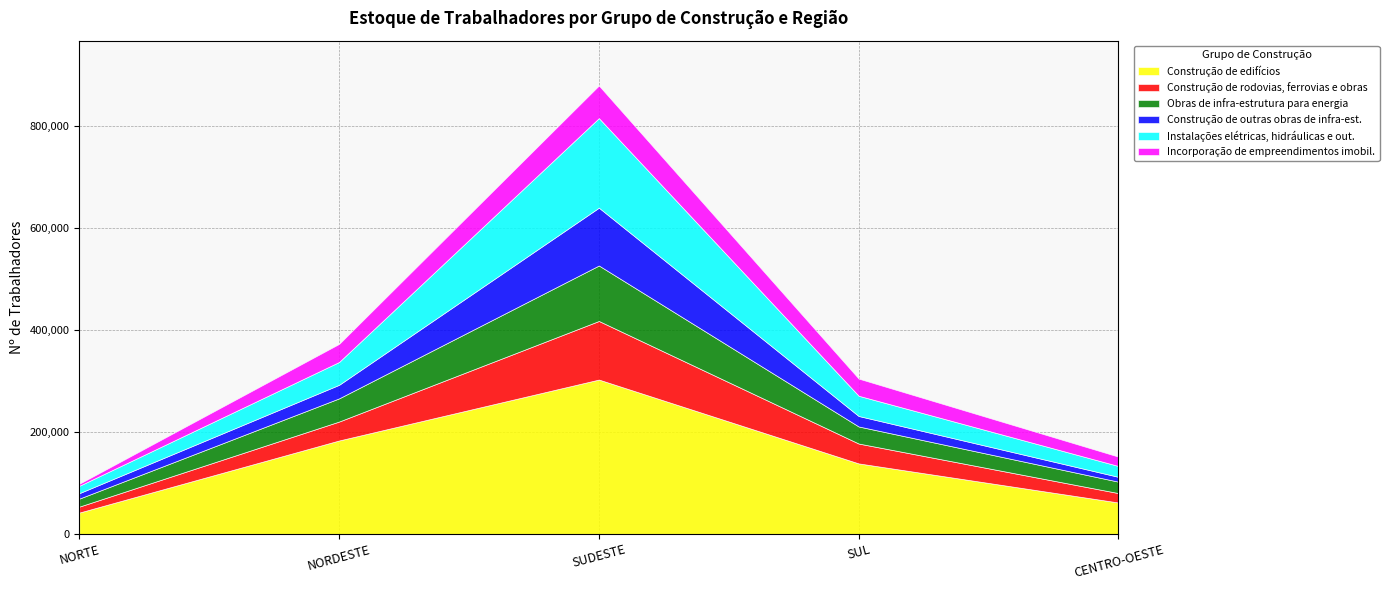

Where does the Incorporação de empreendimentos imobil. series first go above 33690?

NORDESTE